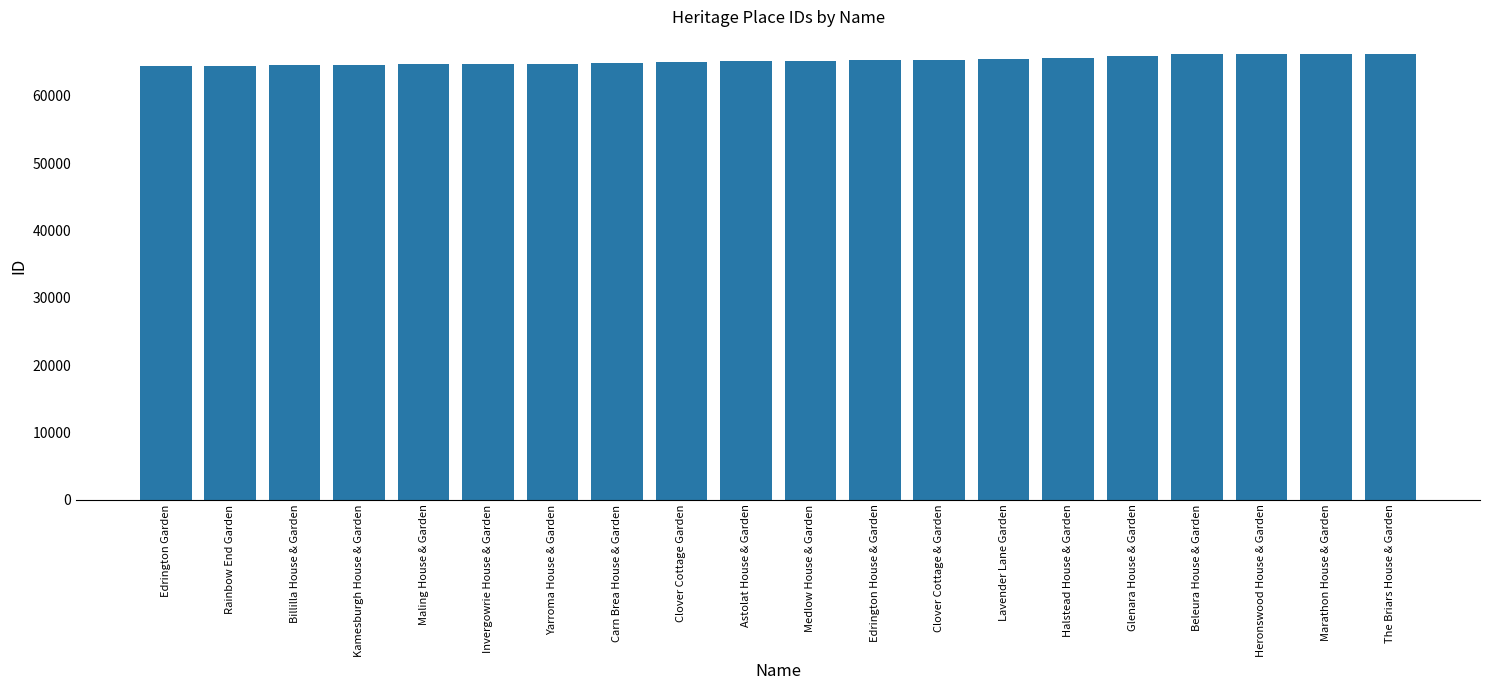

What is the greatest value displayed?

66274